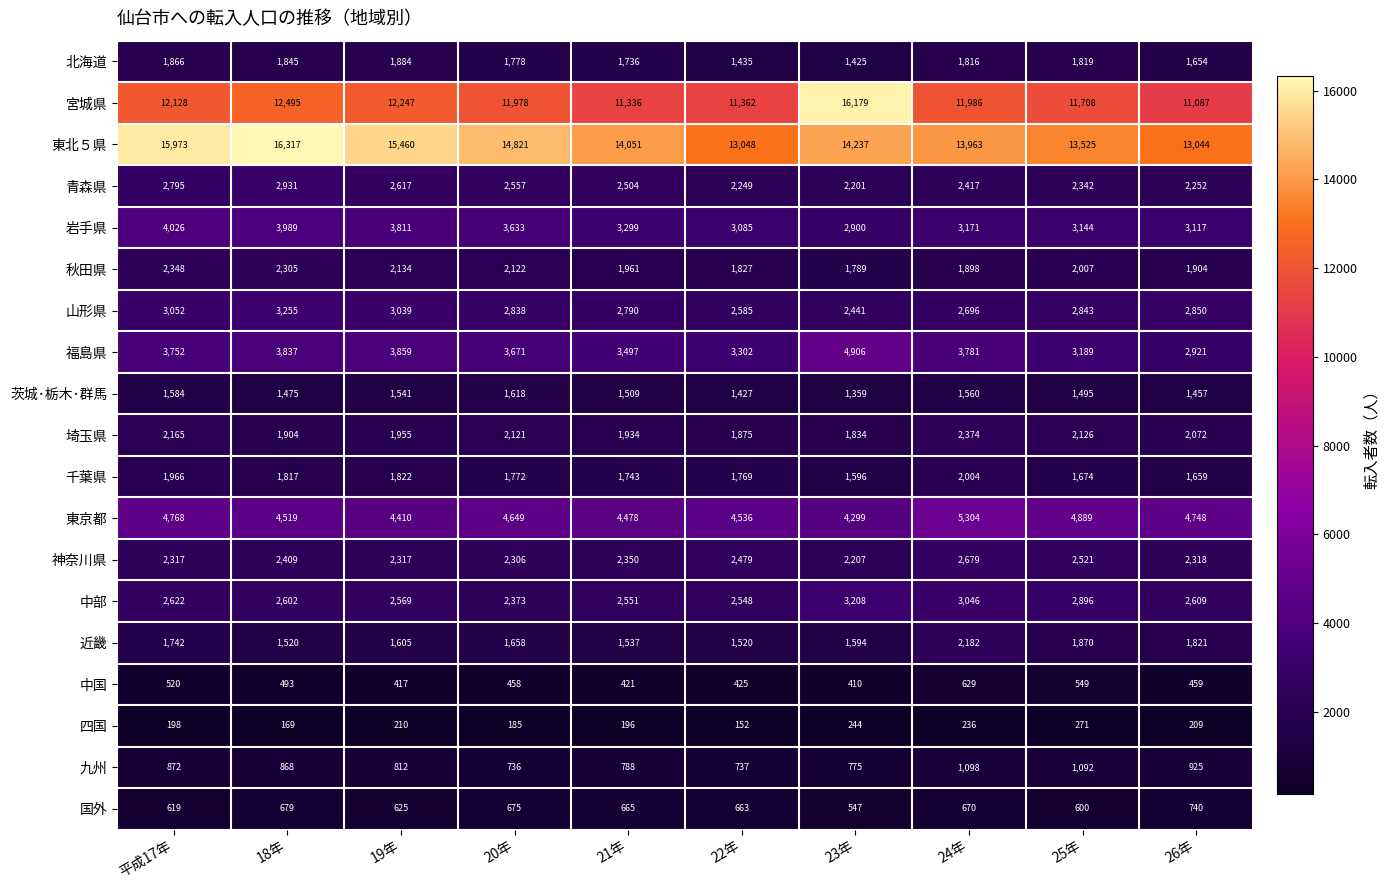

At which label does 九州 first exceed 868?

平成17年